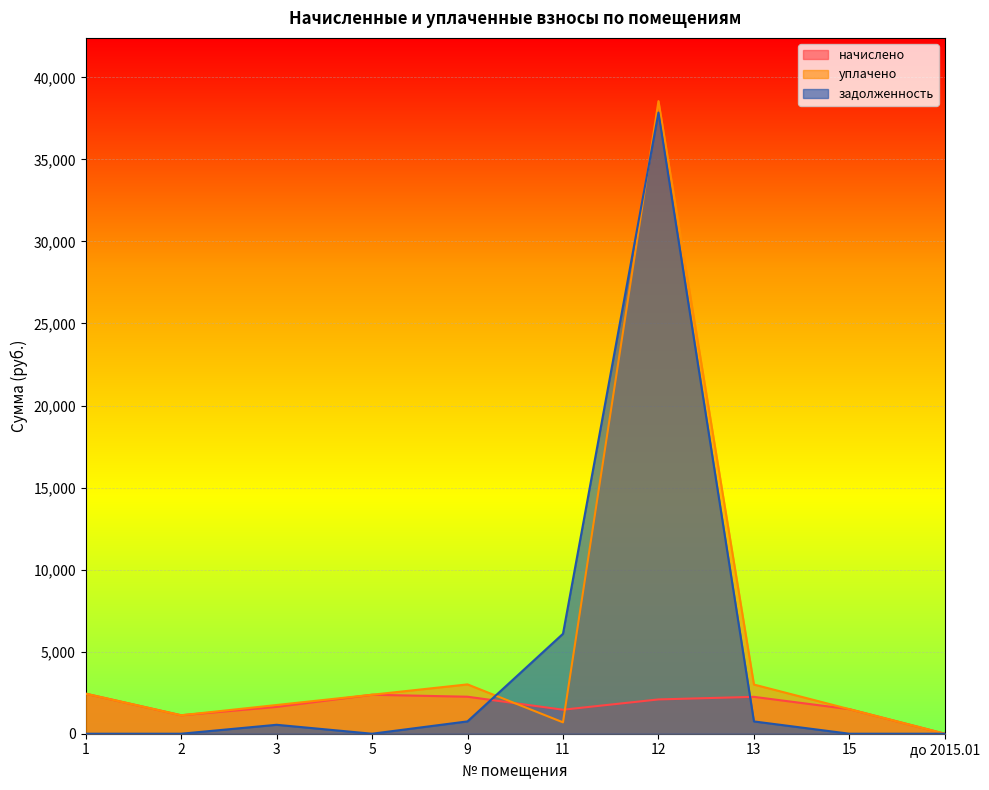

How many intersections are there between начислено and задолженность?

2